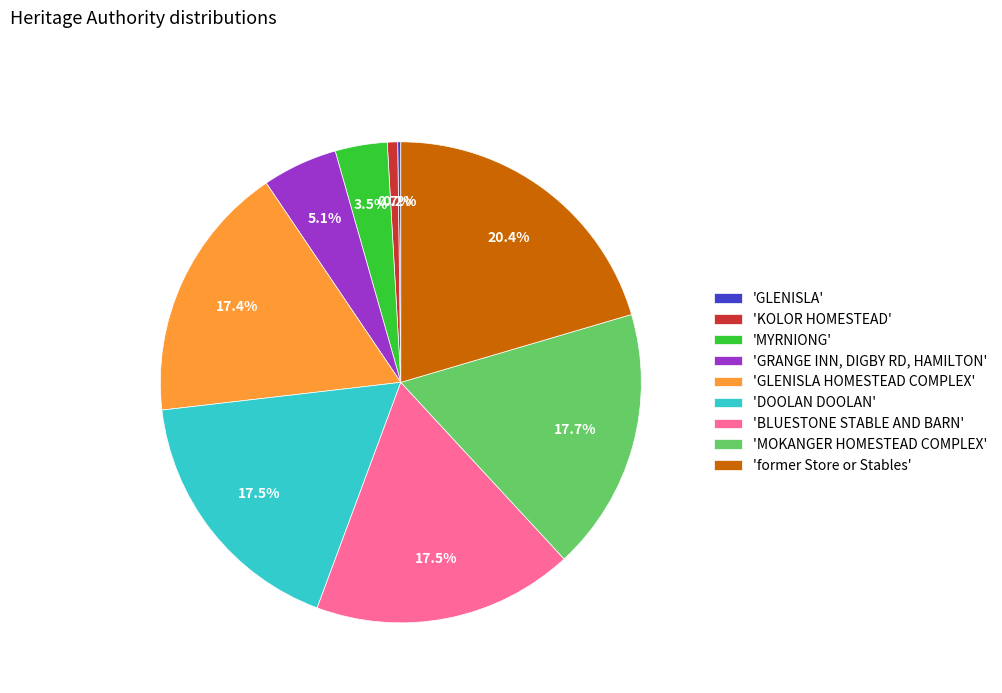

Is the sum of 'MYRNIONG' and 'KOLOR HOMESTEAD' greater than half?

No